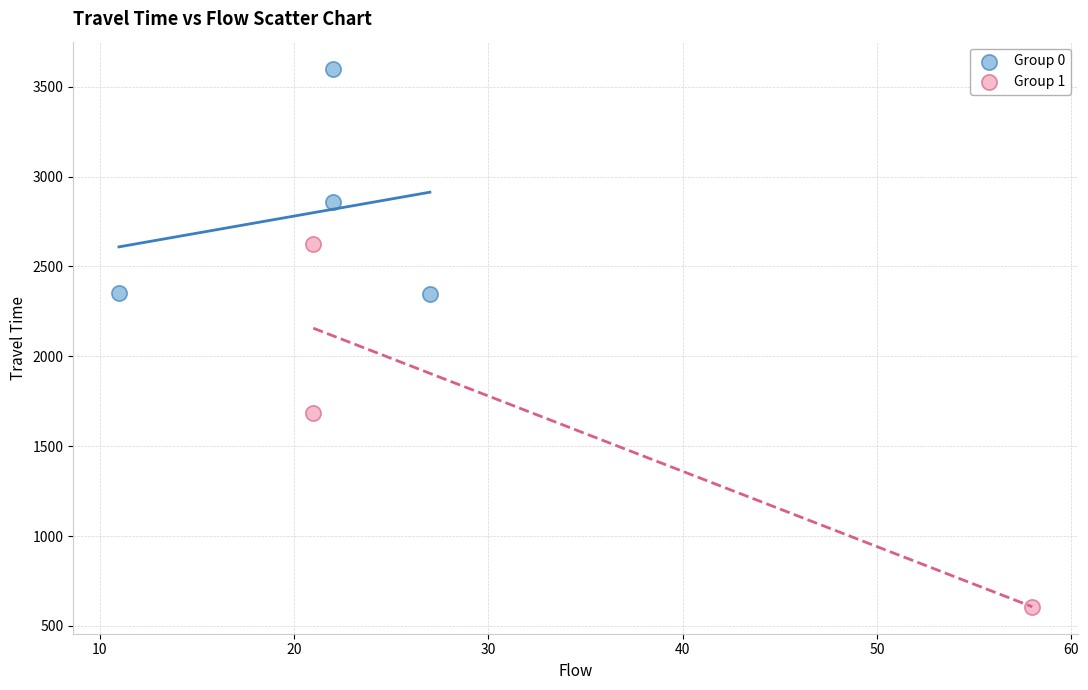

Which series has the largest Y range (max minus min)?

Group 1